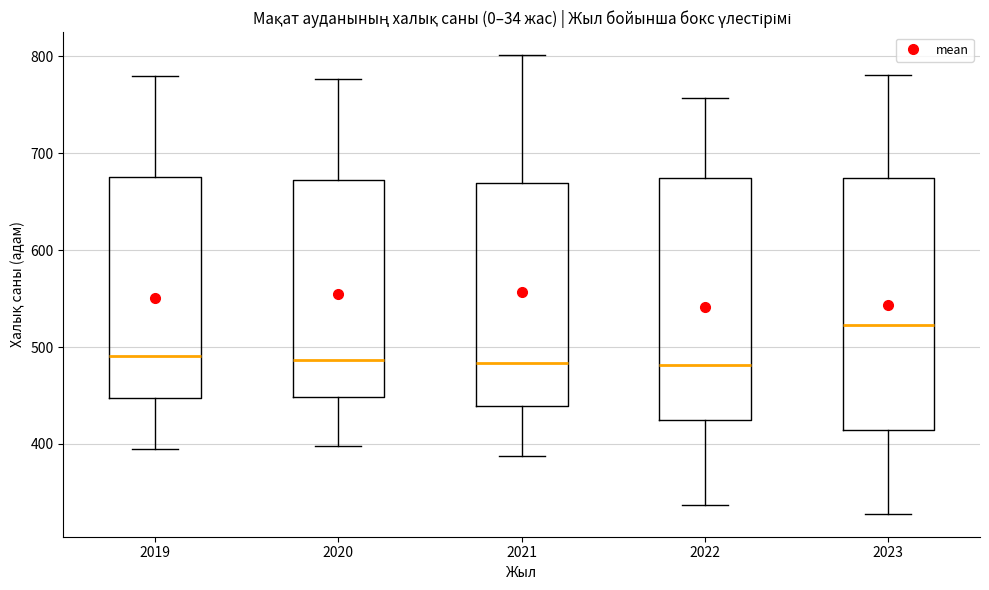

Reading left to right, transcribe this box plot: for each box, give where its median line is, the range the box spans, and where its two whiskers end, as read against the y-axis. The values are not printed on the chart, so give them approximately, as read against the axis.

2019: median 490, box 450 to 680, whiskers 400 to 780
2020: median 490, box 450 to 670, whiskers 400 to 780
2021: median 480, box 440 to 670, whiskers 390 to 800
2022: median 480, box 420 to 670, whiskers 340 to 760
2023: median 520, box 410 to 670, whiskers 330 to 780